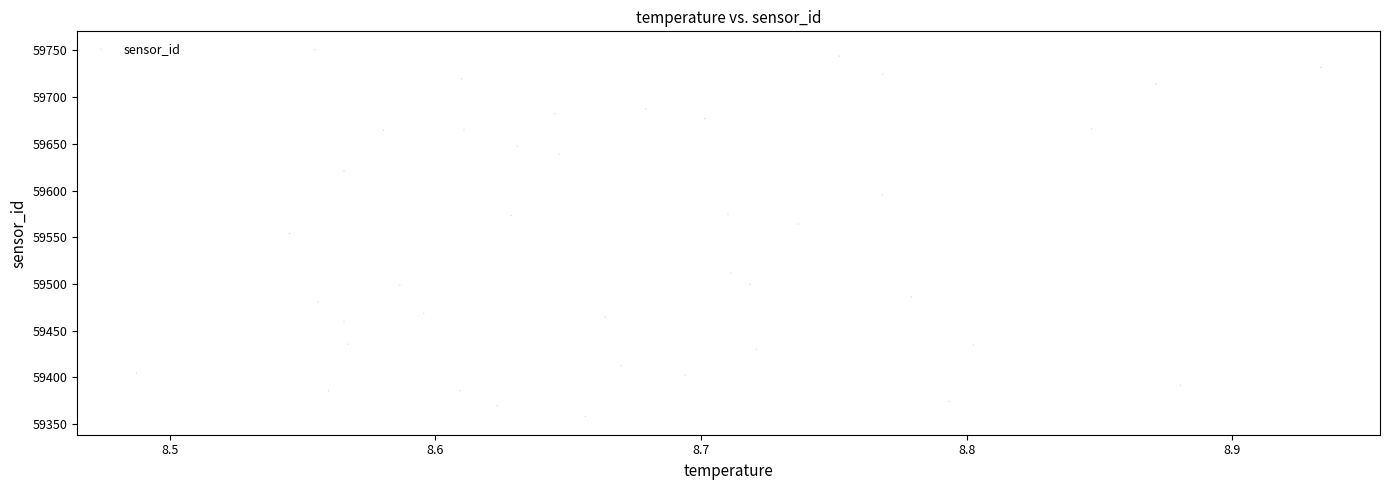

What is the range of X values (max minus min)?

0.4